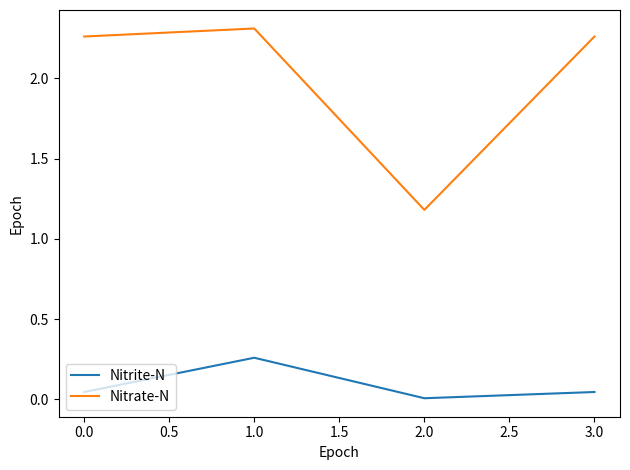

What are all the series names shown in the legend?

Nitrite-N, Nitrate-N